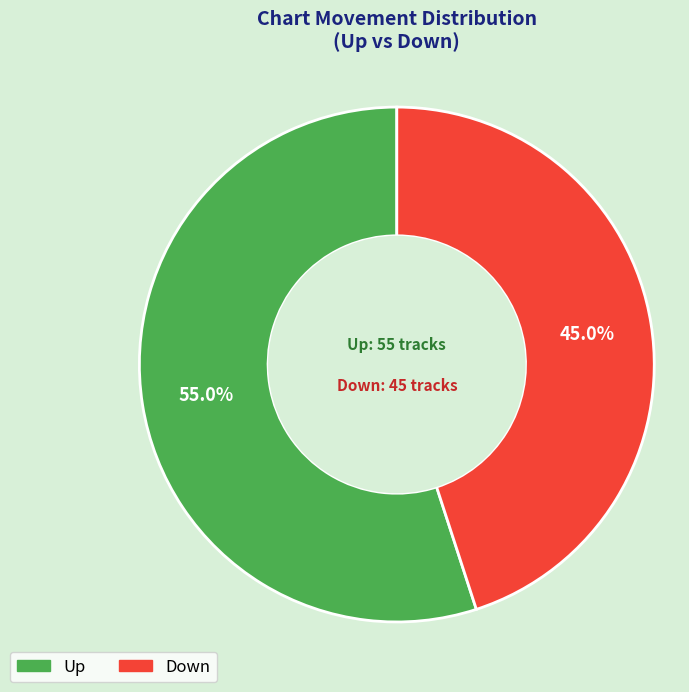

To the nearest percent, what is the average slice percentage?

50%